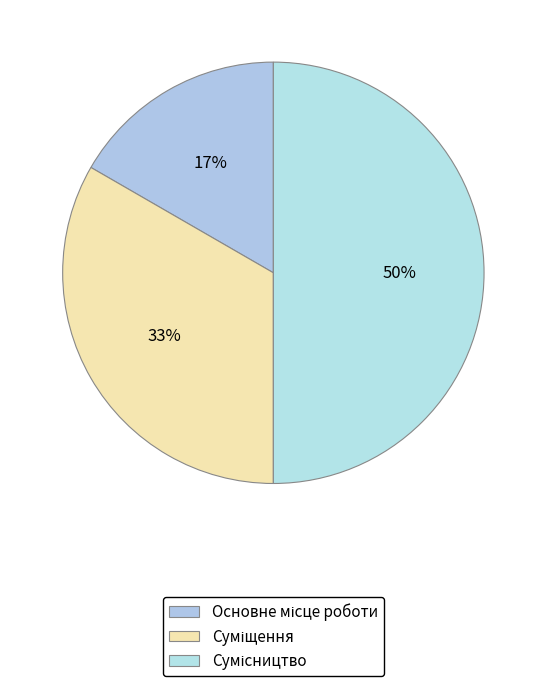

How many segments does this pie chart have?

3